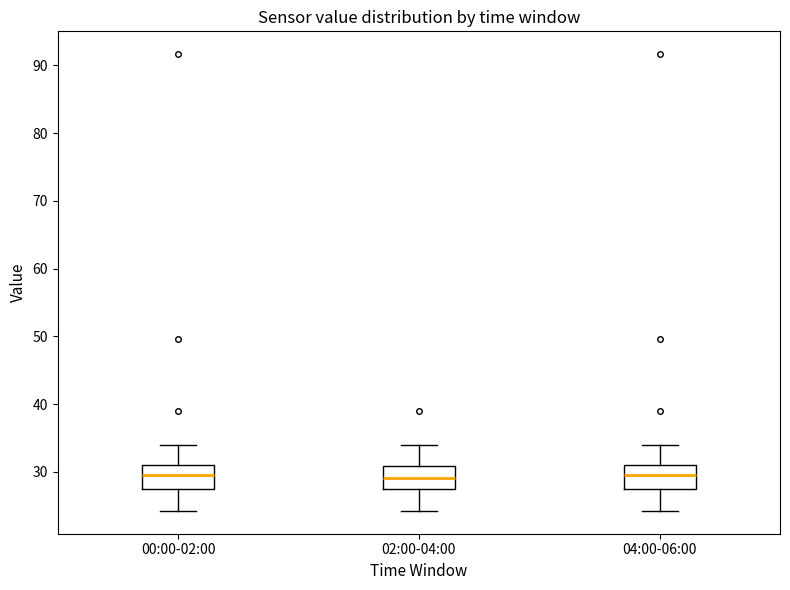

Reading left to right, read every box against the y-axis: the position of its median line, the range the box covers, and the ends of its whiskers. The values are not printed on the chart, so give them approximately, as read against the axis.

00:00-02:00: median 30, box 27 to 31, whiskers 24 to 34
02:00-04:00: median 29, box 27 to 31, whiskers 24 to 34
04:00-06:00: median 30, box 27 to 31, whiskers 24 to 34